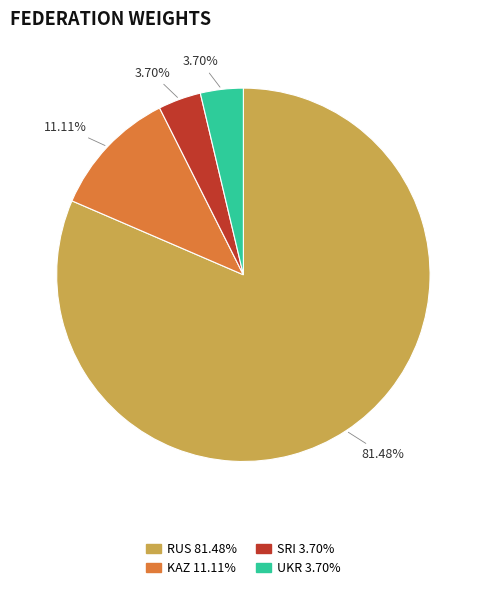

Which has a higher value, KAZ or RUS?

RUS